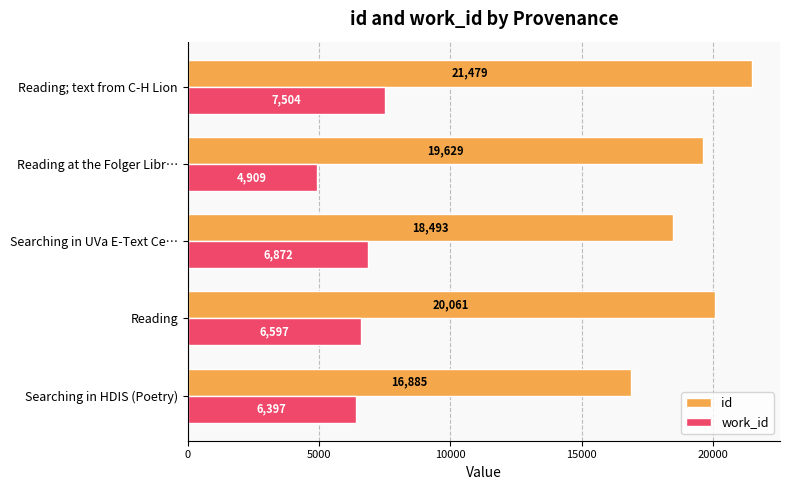

True or false: id has a value of 30067 at Searching in HDIS (Poetry).

False